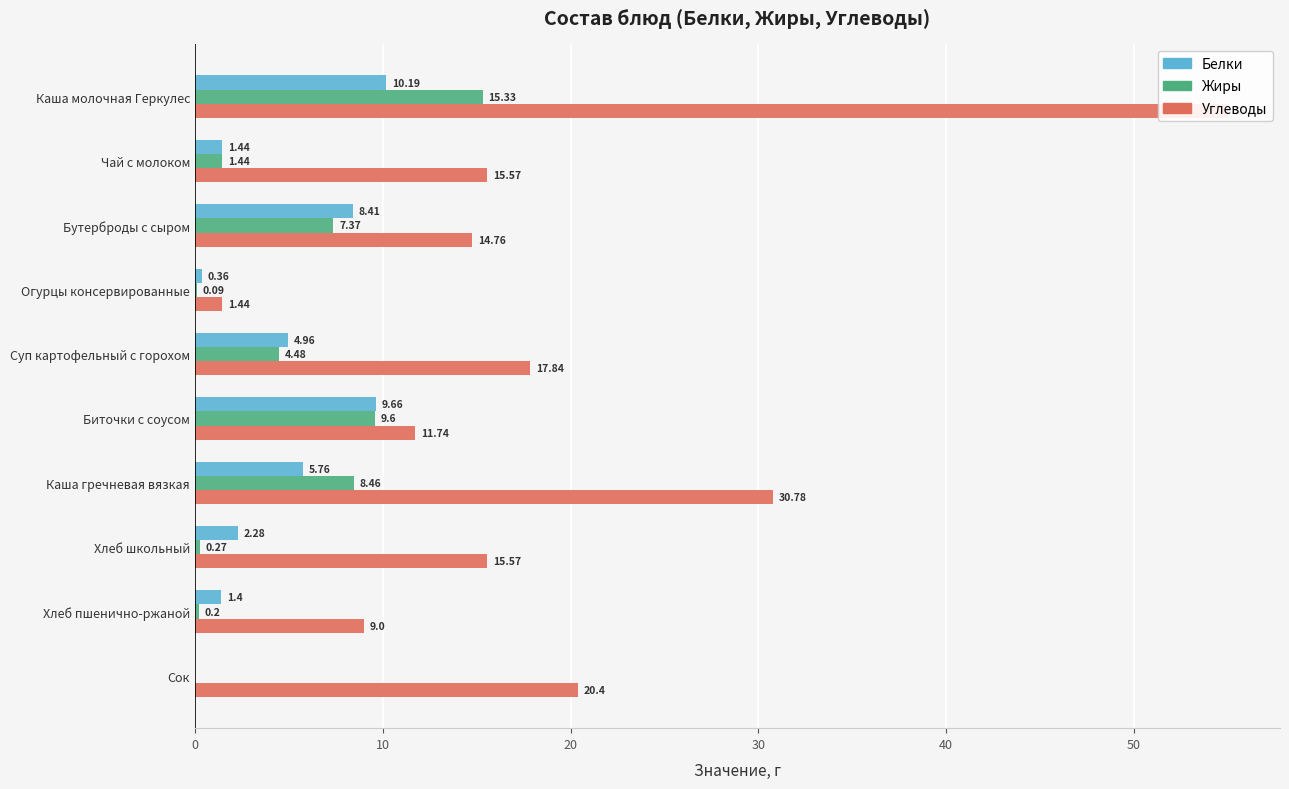

Reading left to right, what are all the values shown in this chart?

Белки: 10.2	1.4	8.4	0.4	5.0	9.7	5.8	2.3	1.4	0.0
Жиры: 15.3	1.4	7.4	0.1	4.5	9.6	8.5	0.3	0.2	0.0
Углеводы: 55.0	15.6	14.8	1.4	17.8	11.7	30.8	15.6	9.0	20.4